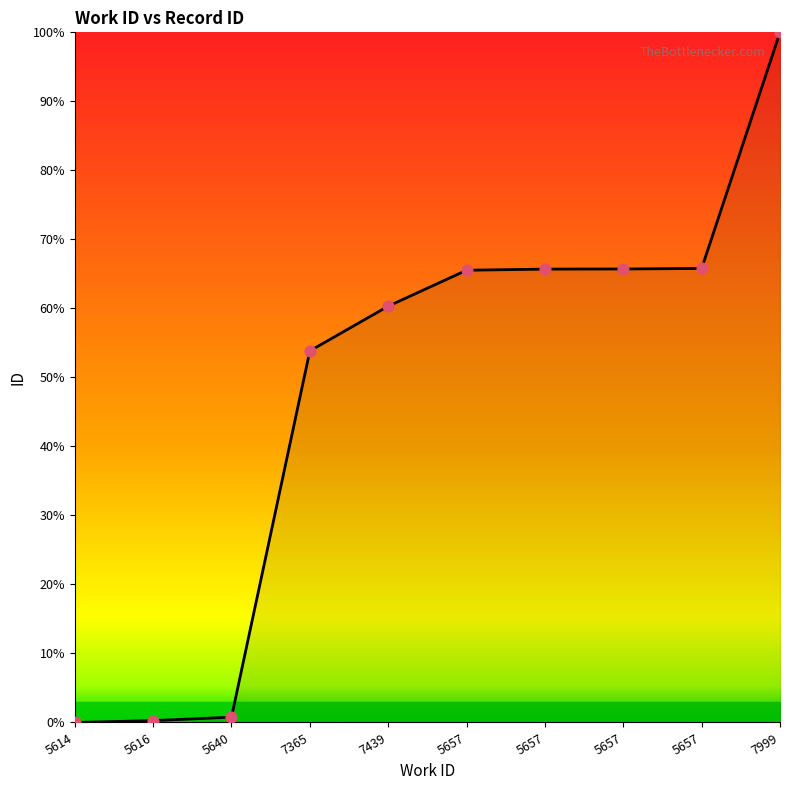

Between 7999 and 5614, which is larger?

7999